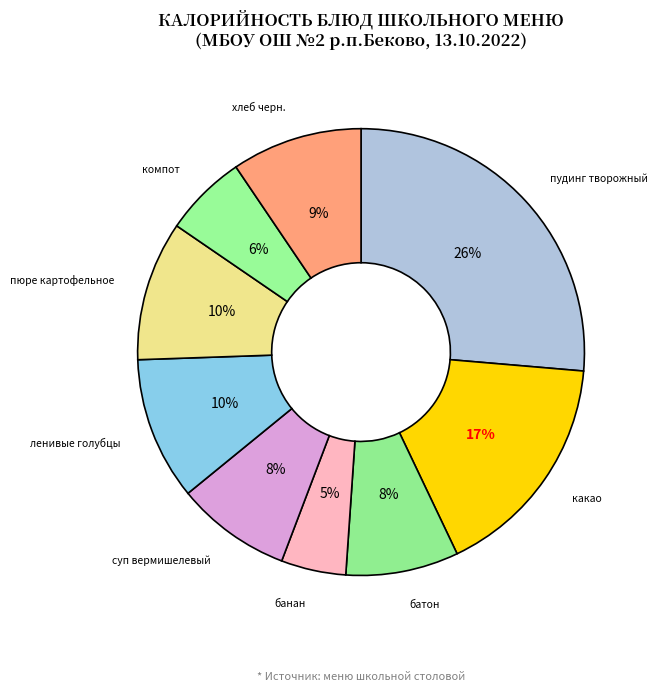

How many slices are in this pie chart?

9